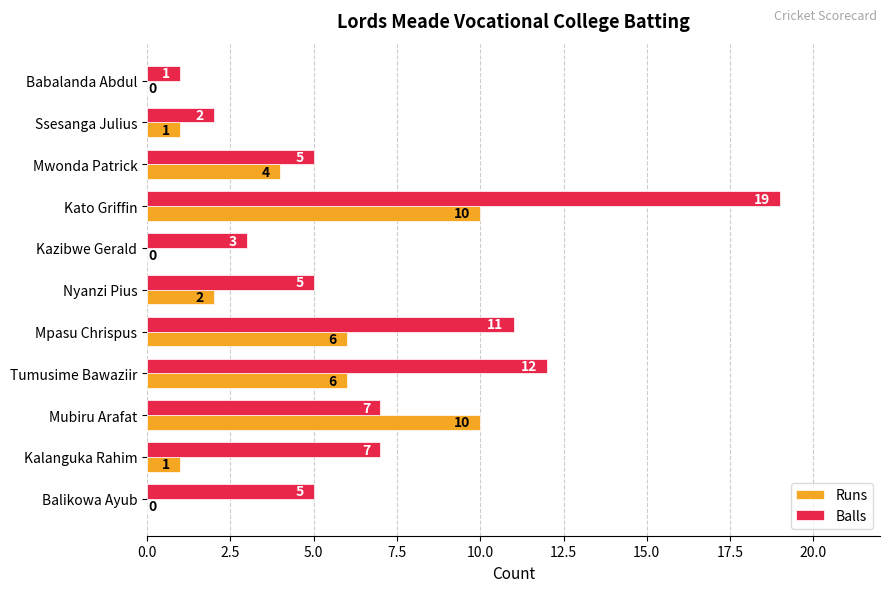

Which series changed the most between Kato Griffin and Nyanzi Pius?

Balls